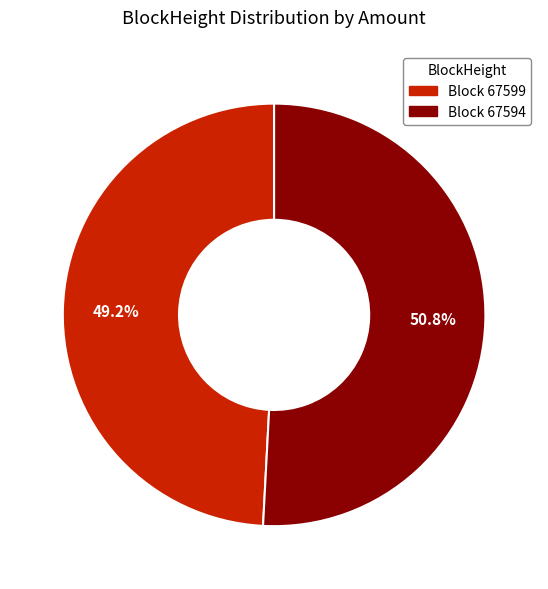

How many slices are in this pie chart?

2